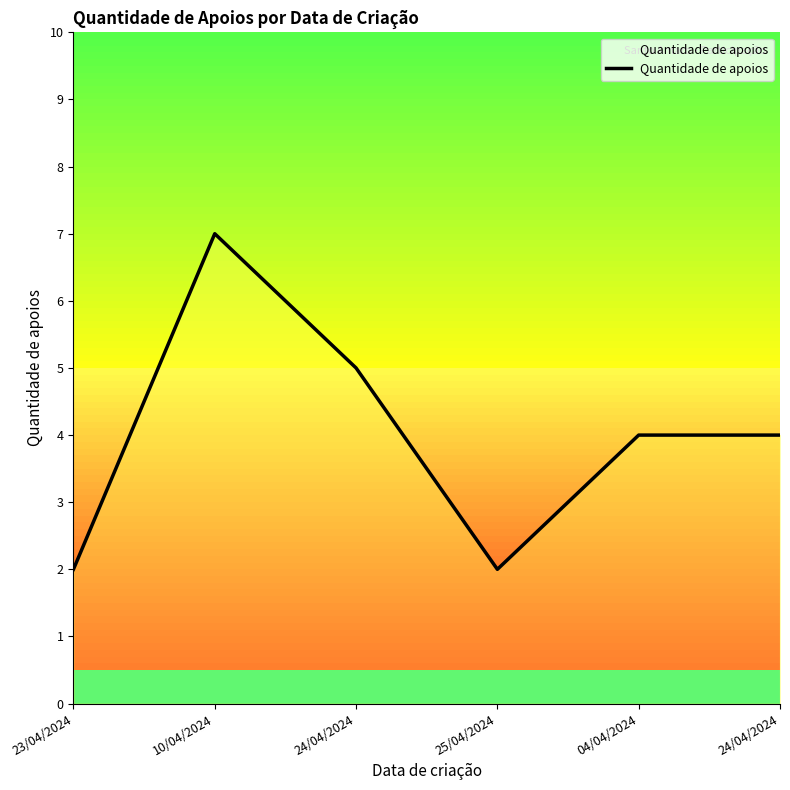

Where does the data first go above 4?

10/04/2024